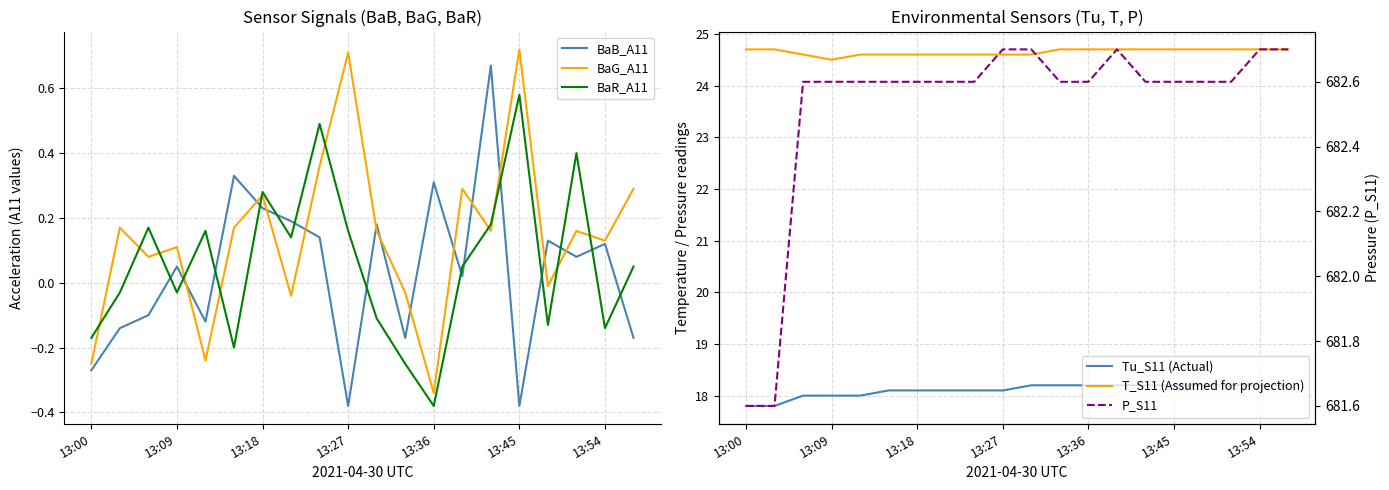

Which category has the lowest value in the BaR_A11 series?

13:36